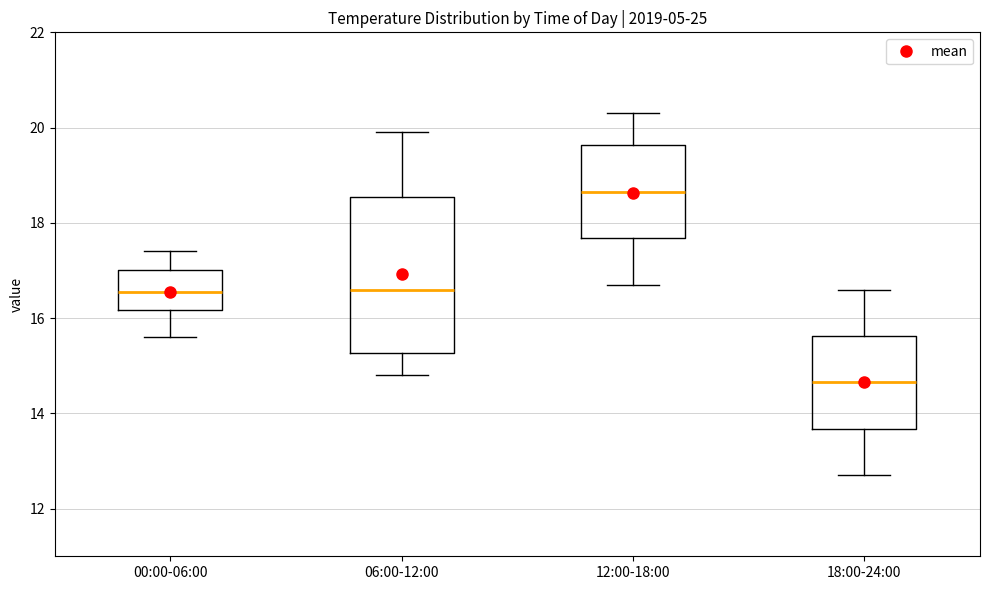

Which box's median line is the lowest?

18:00-24:00